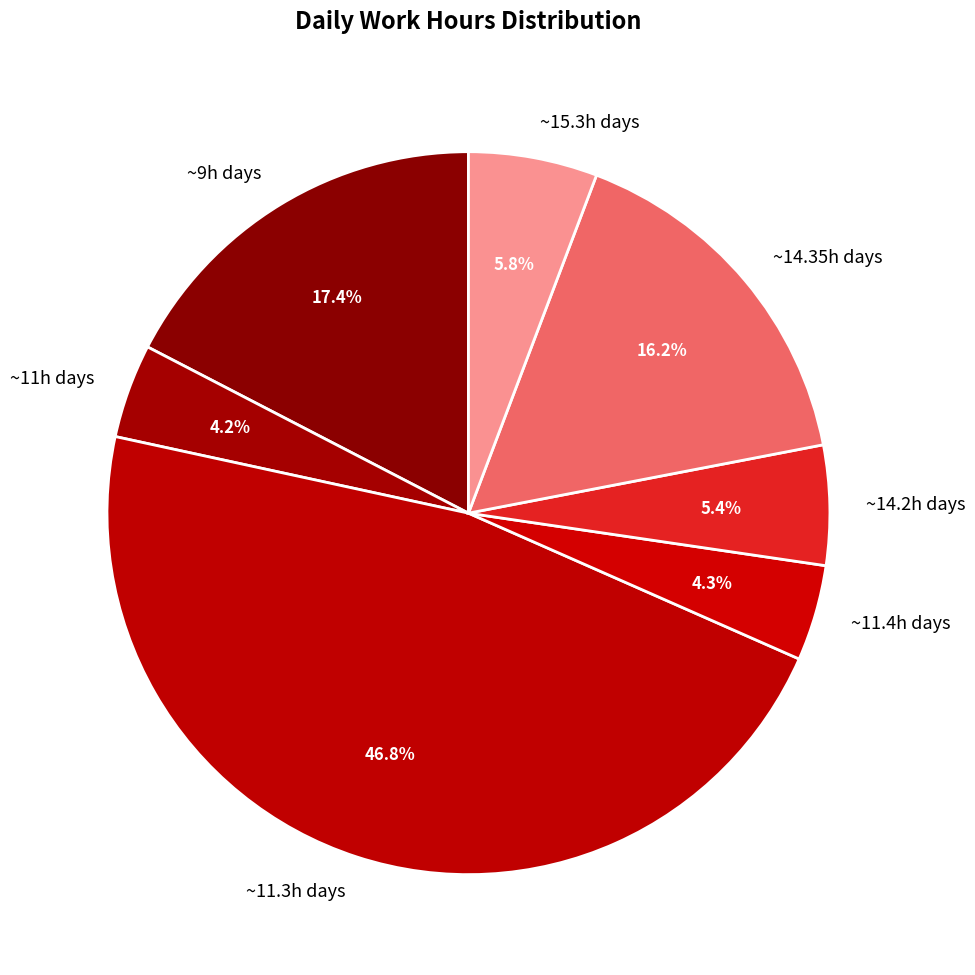

Which has a higher value, ~14.35h days or ~11.3h days?

~11.3h days